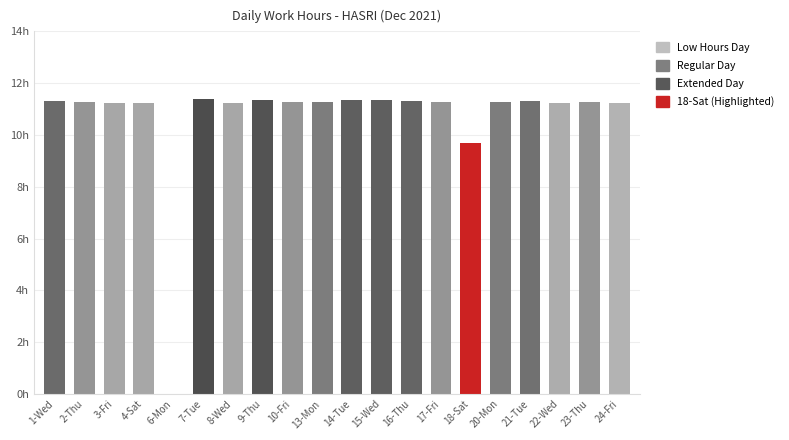

What is the sum of the values at 1-Wed and 6-Mon?

11.3